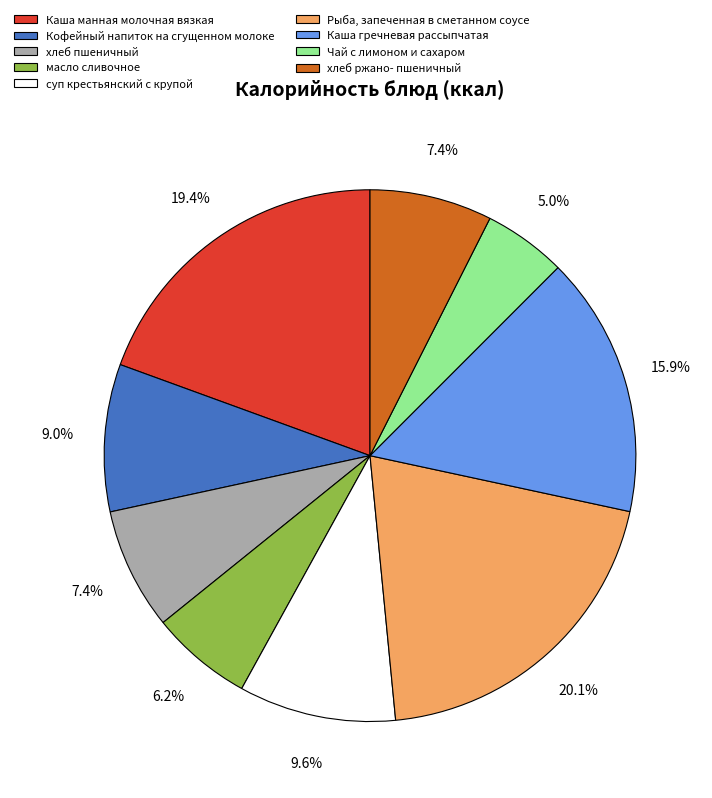

What percentage do суп крестьянский с крупой and Каша манная молочная вязкая together represent?

29.0%